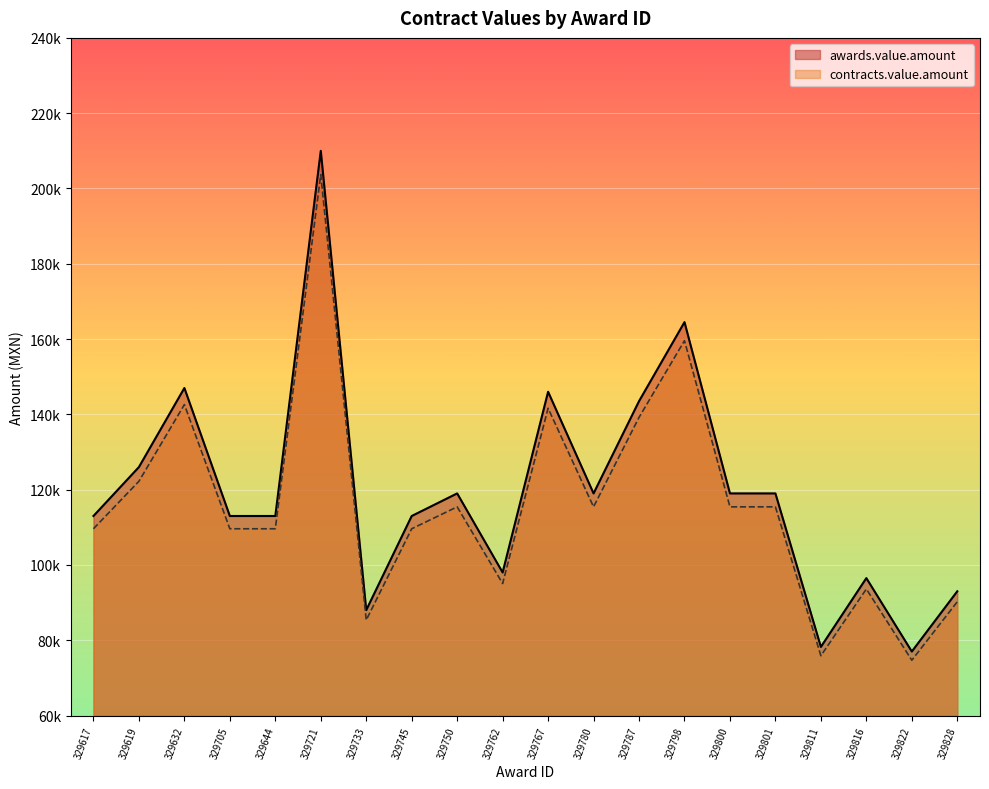

Which series has the largest total across all categories?

awards.value.amount